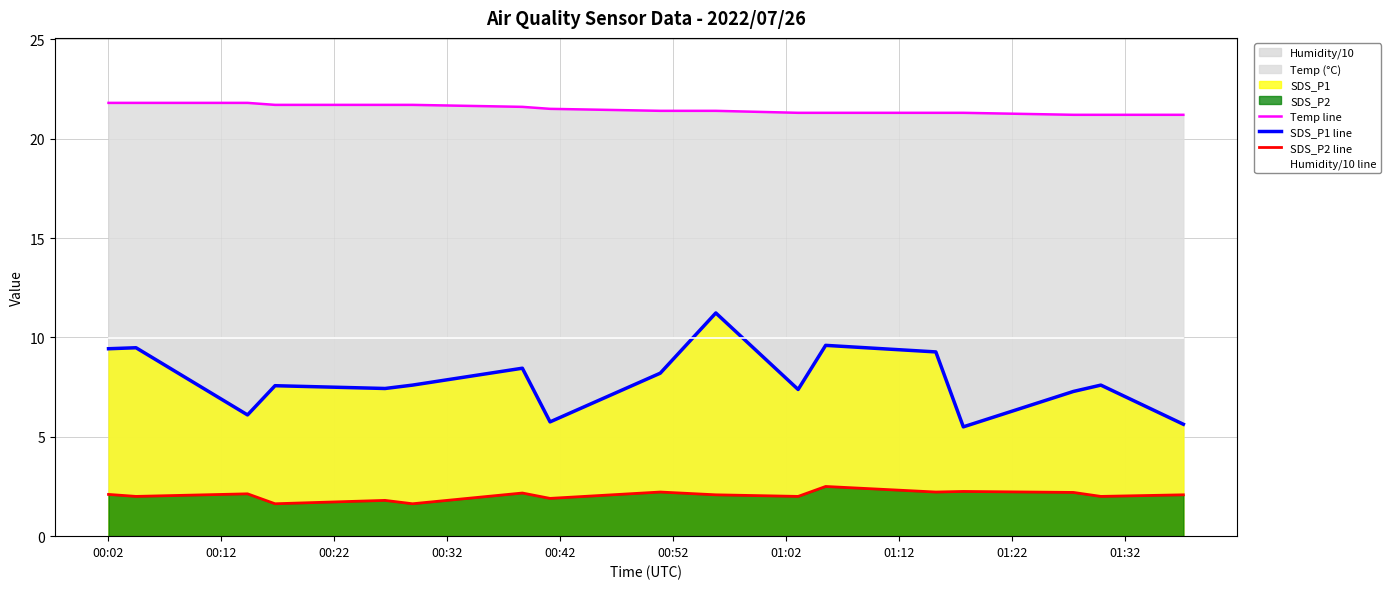

Which series has the largest range (max minus min)?

SDS_P1 line